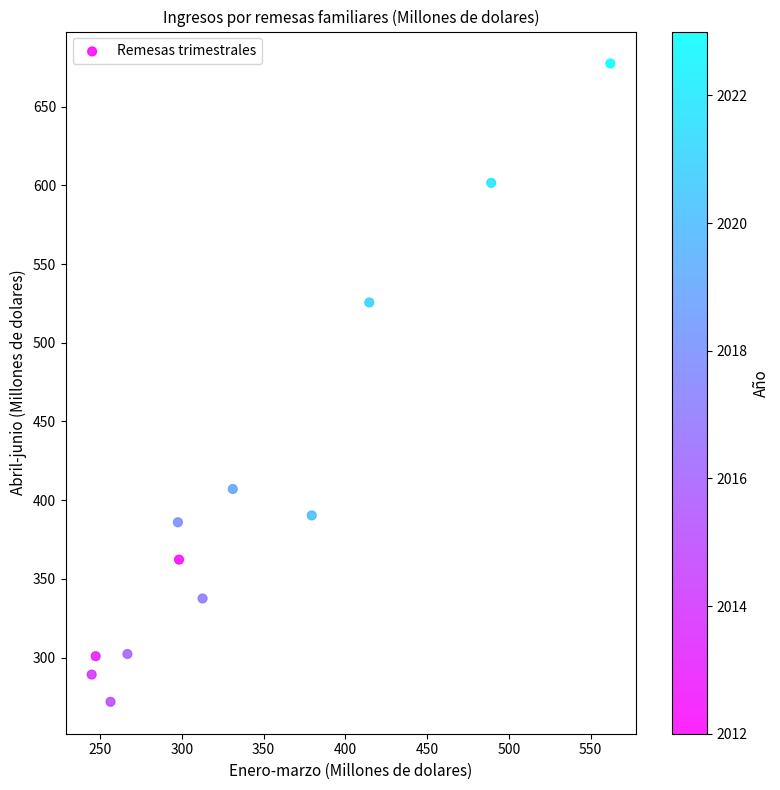

What Y value in the scatter plot is closest to 474?

525.6